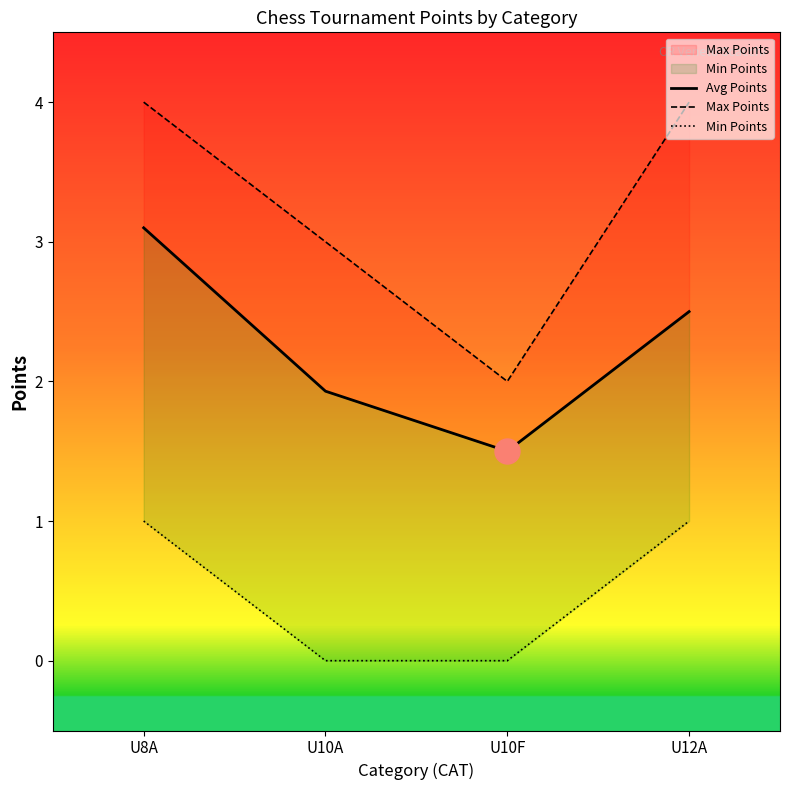

Which label corresponds to the smallest value in the chart?

U10A